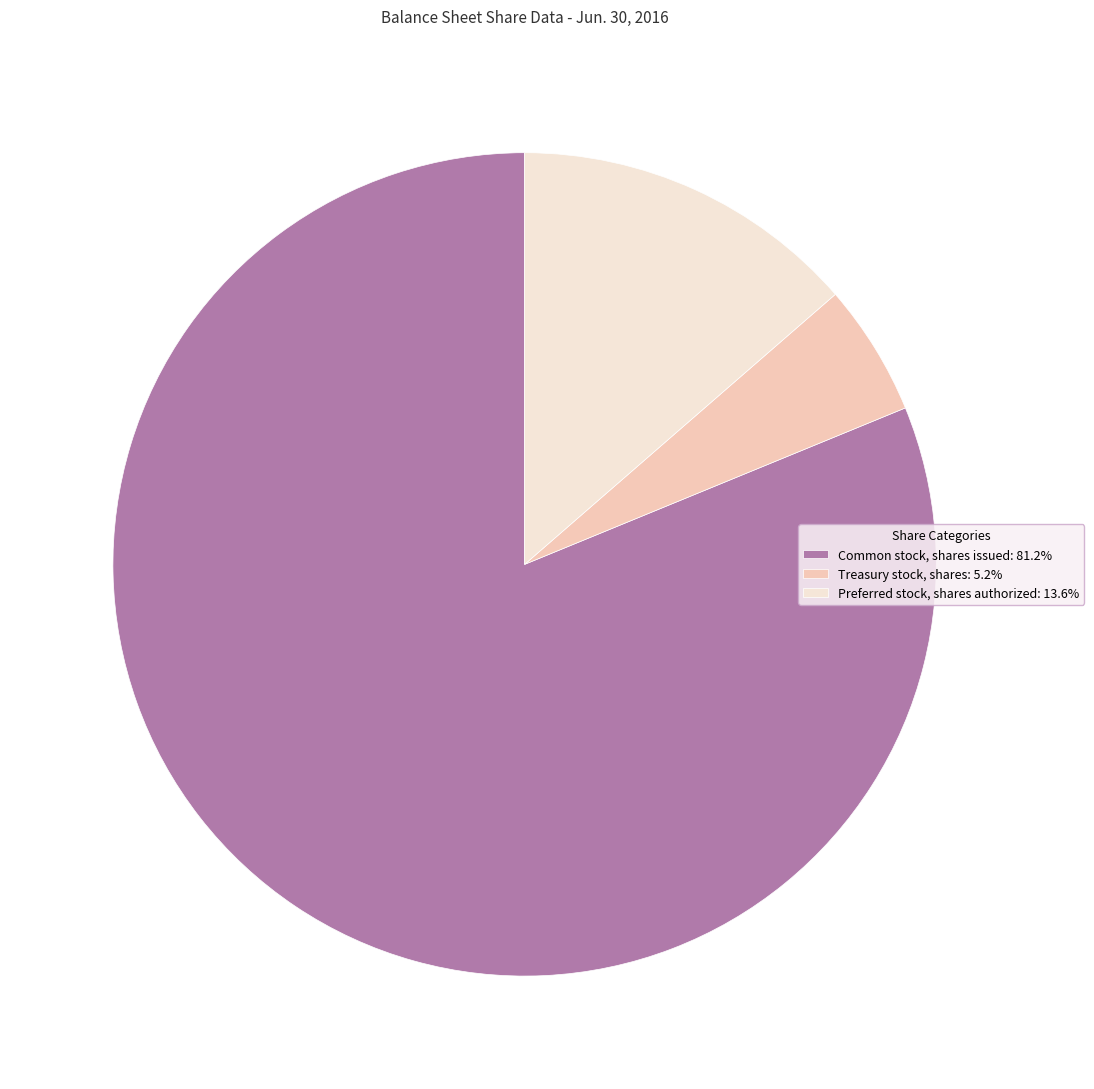

Approximately how many times larger is the value at Treasury stock, shares: 5.2% compared to Preferred stock, shares authorized: 13.6%?

0.4